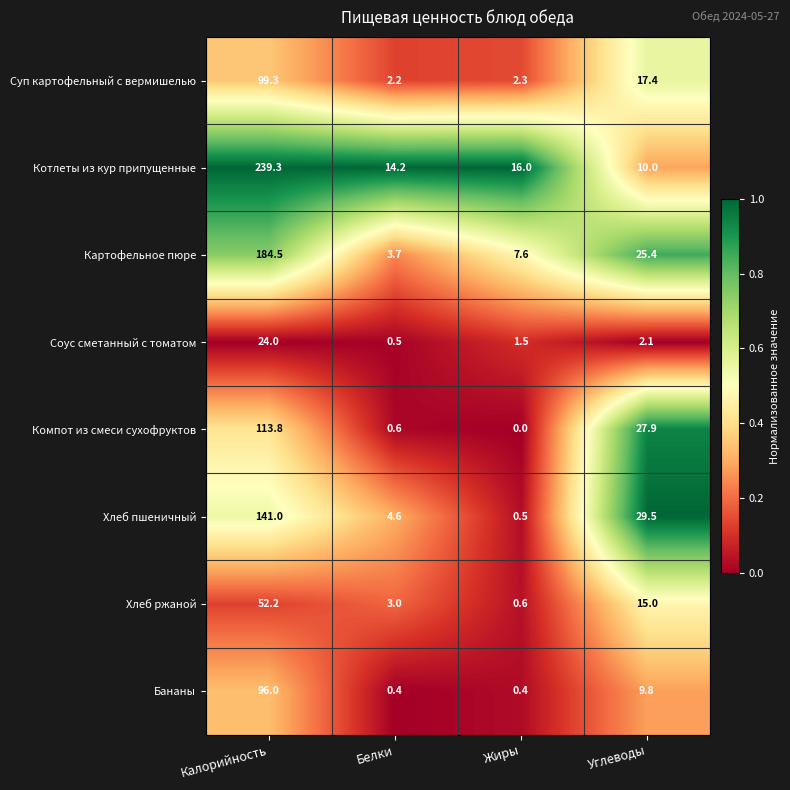

What is the average value of the Котлеты из кур припущенные series?

69.9